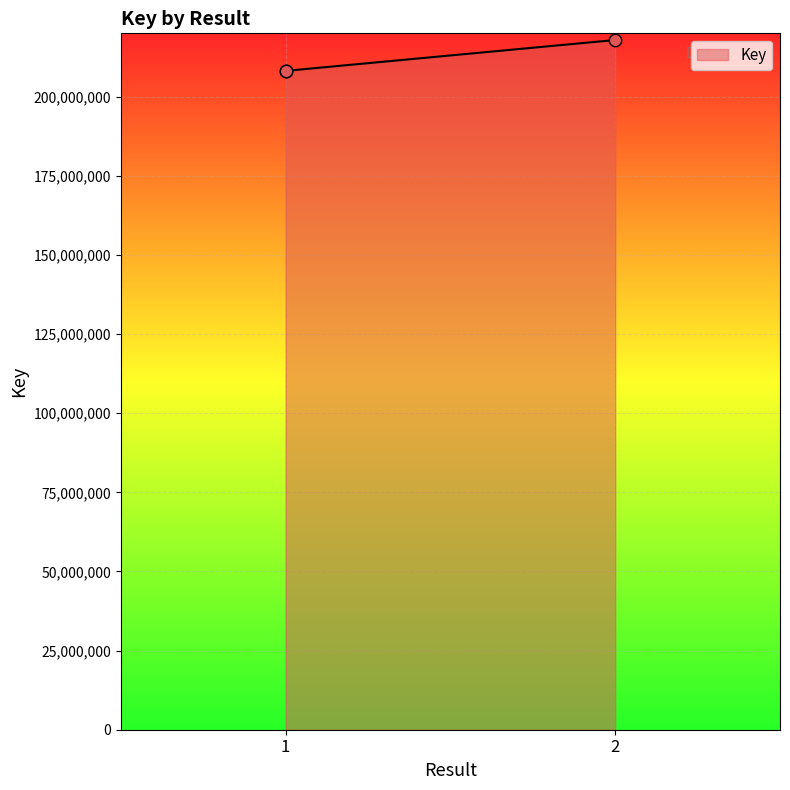

Approximately how many times larger is the value at 1 compared to 2?

1.0